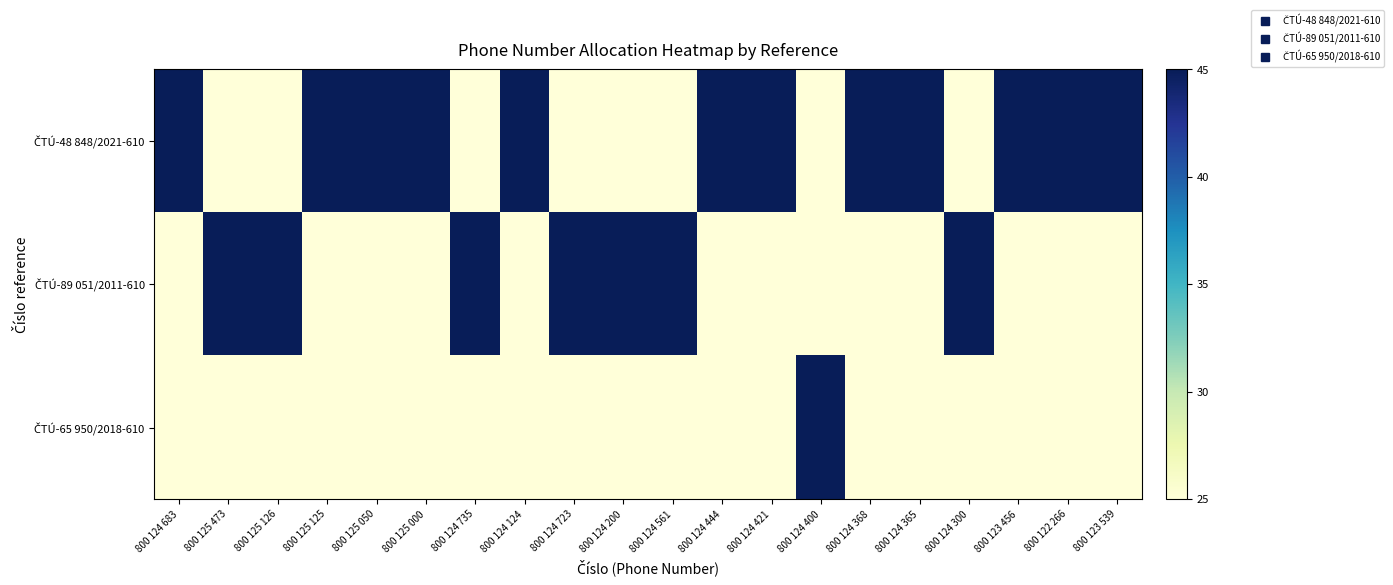

Between 800 125 000 and 800 124 723, which is larger?

800 125 000